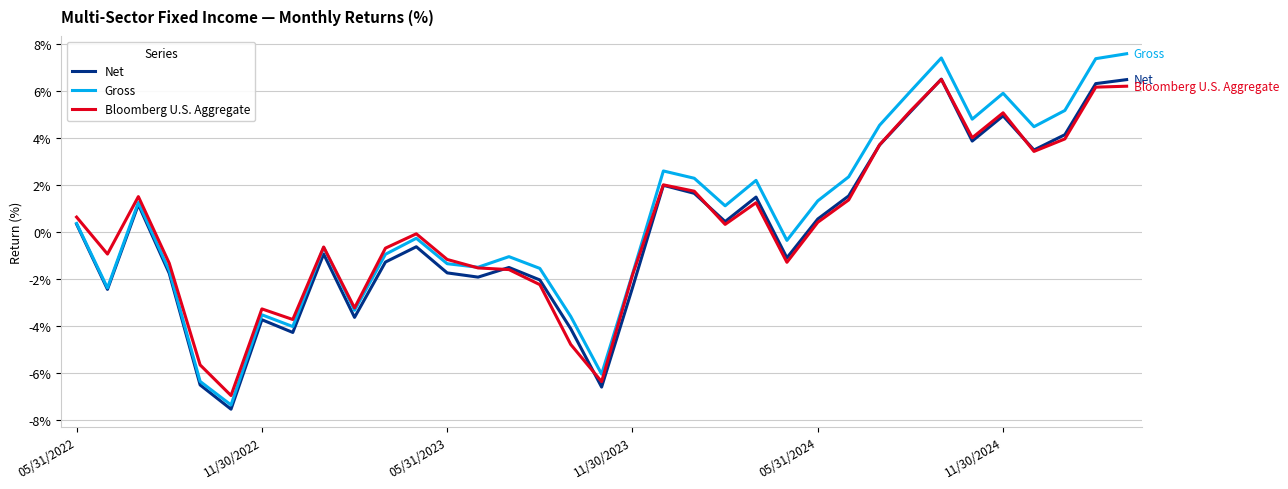

What is the difference between the second highest and minimum values in the Net series?

14.0